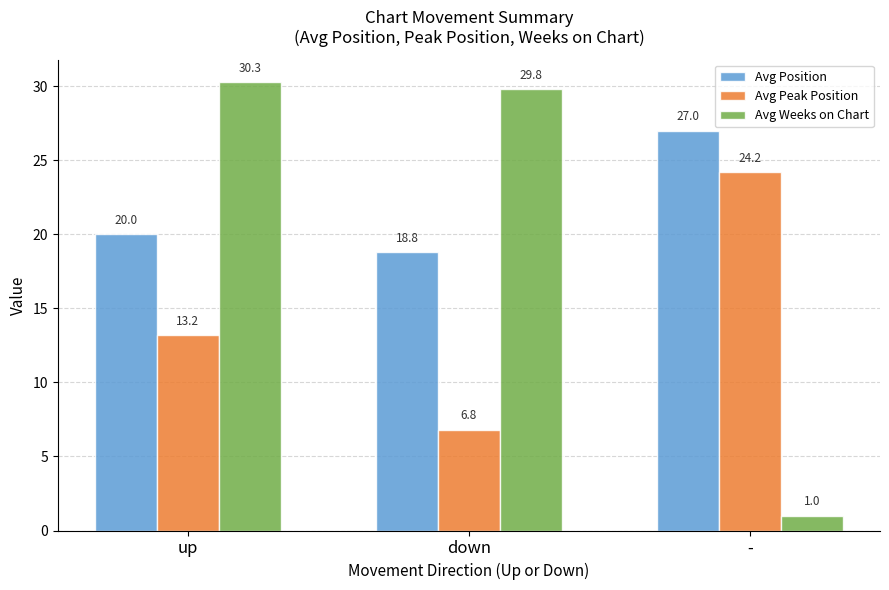

How many distinct data groups are displayed?

3